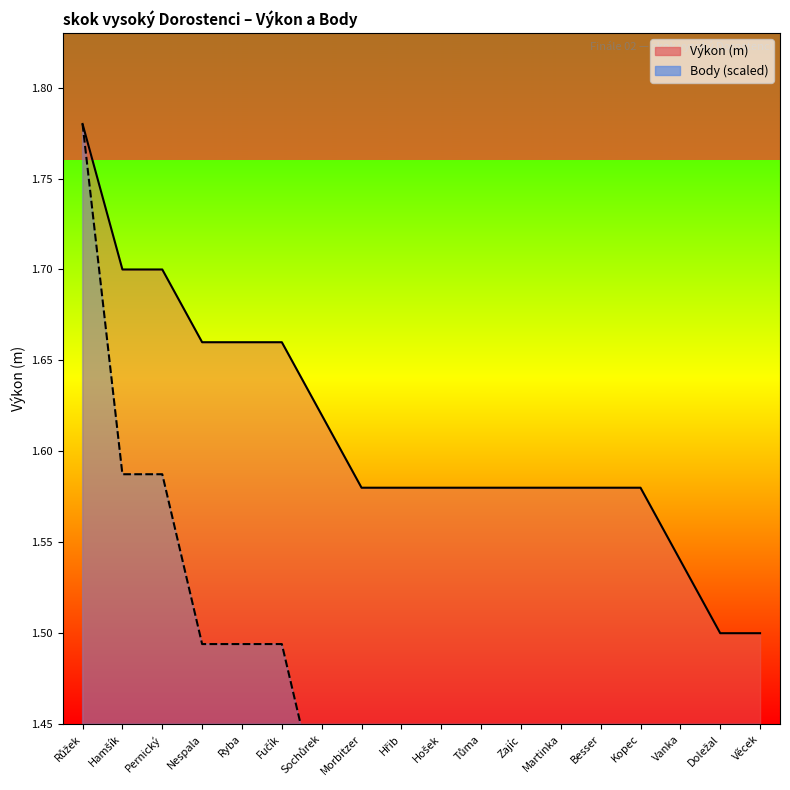

Which series has the widest spread of values?

Body